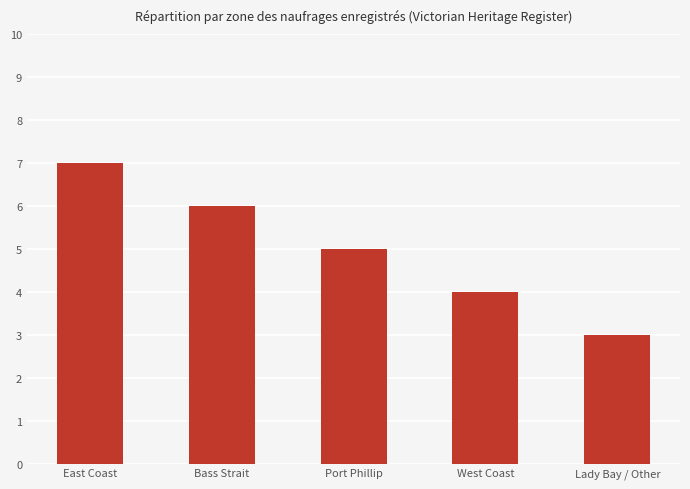

What is the greatest value displayed?

7